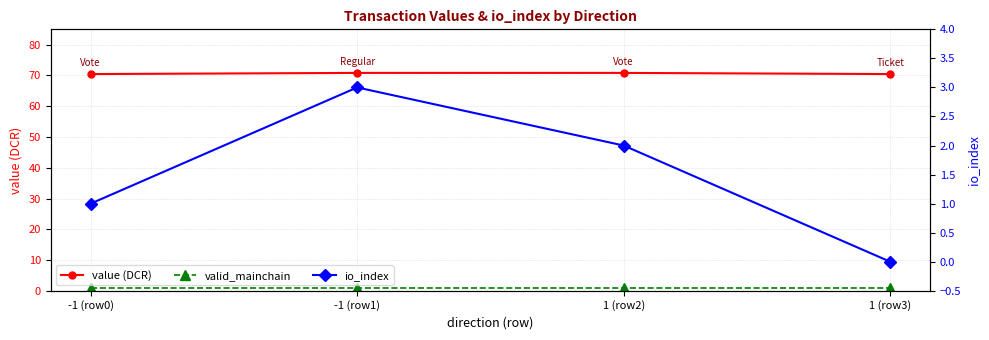

Which series ends up on top after the final intersection of valid_mainchain and io_index?

valid_mainchain